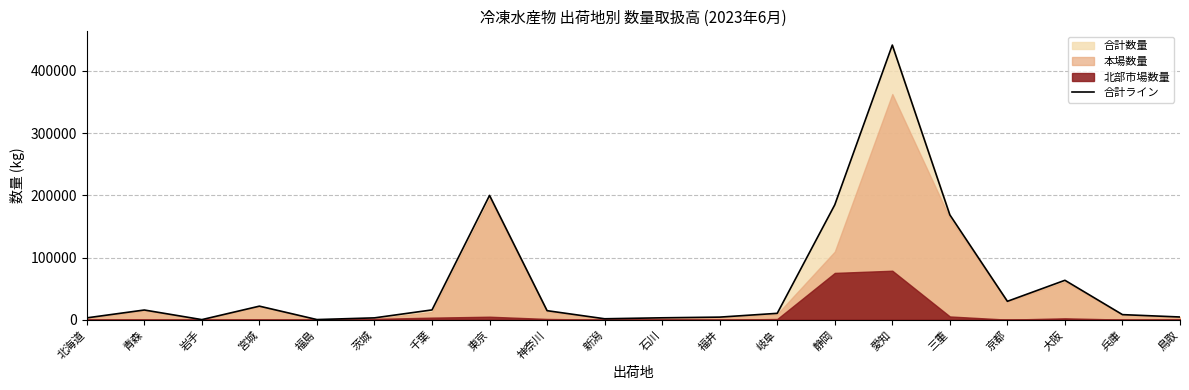

True or false: the data shows 29568 at 京都.

True